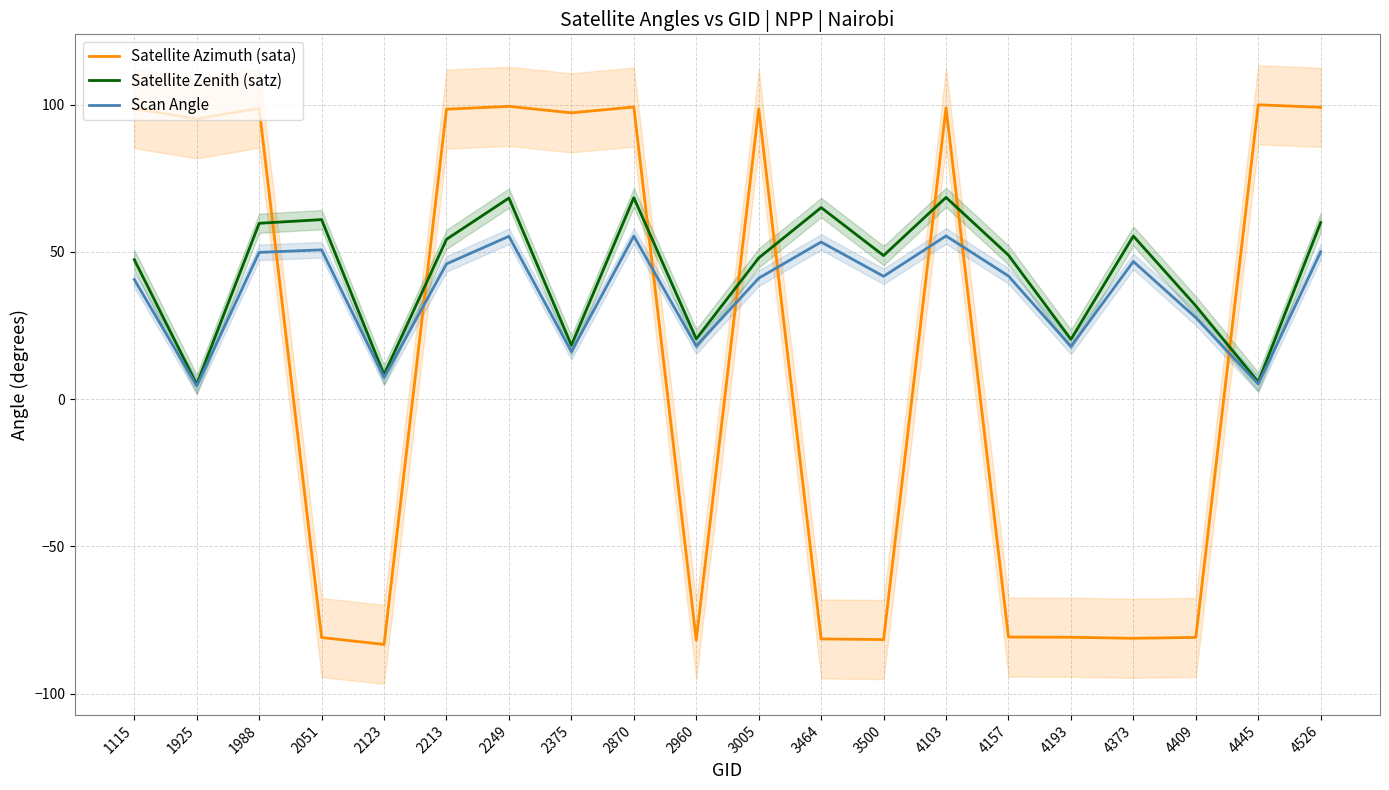

Is the value of Satellite Zenith (satz) at 4373 greater than the value of Scan Angle at 2870?

Yes